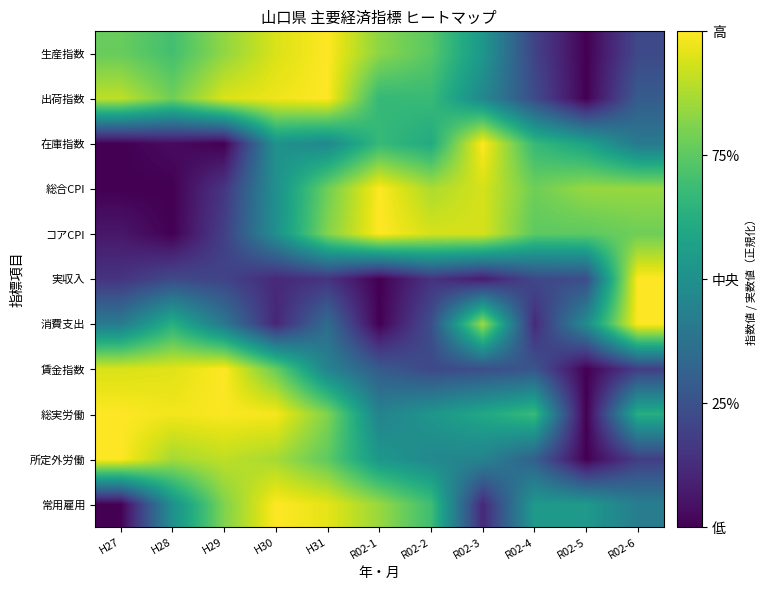

Which label corresponds to the largest value in the chart?

H31